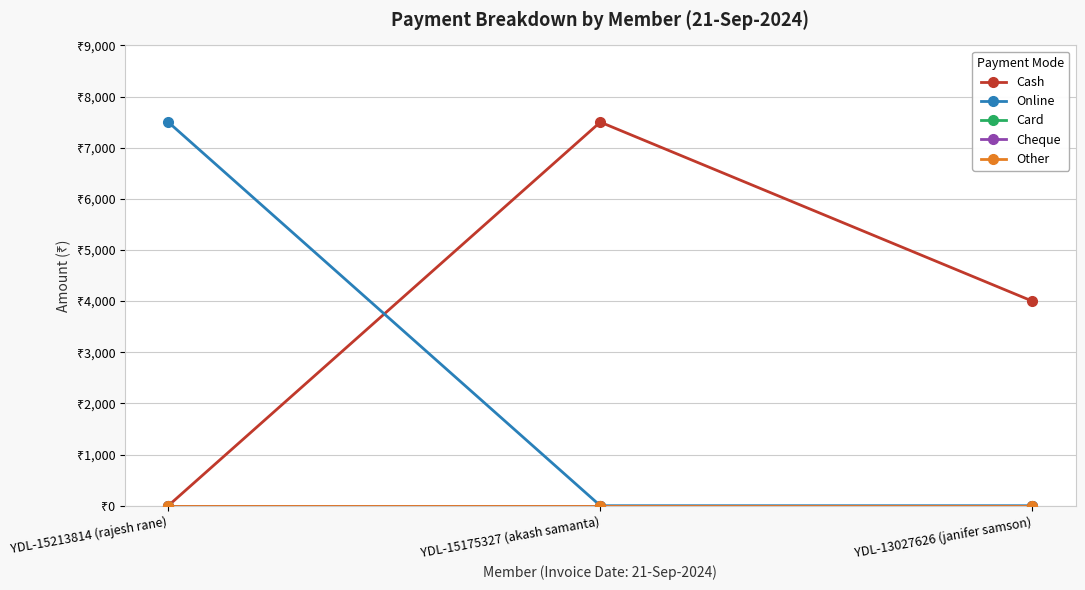

Does the chart have visible grid lines?

Yes